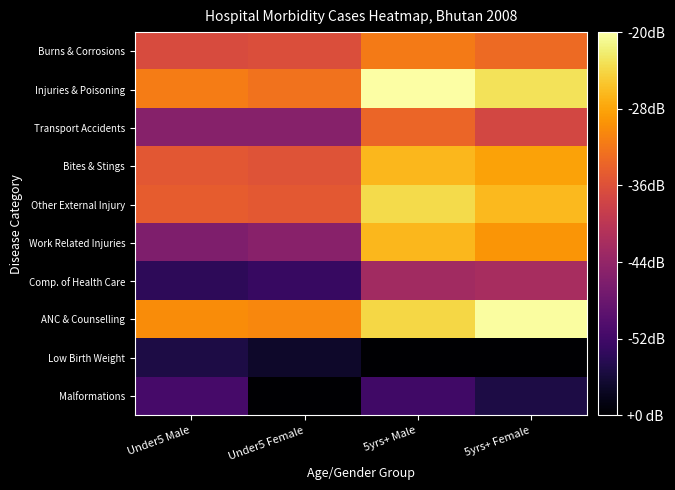

Rank the series at 5yrs+ Male from lowest to highest value.

Low Birth Weight, Malformations, Comp. of Health Care, Transport Accidents, Burns & Corrosions, Bites & Stings, Work Related Injuries, ANC & Counselling, Other External Injury, Injuries & Poisoning